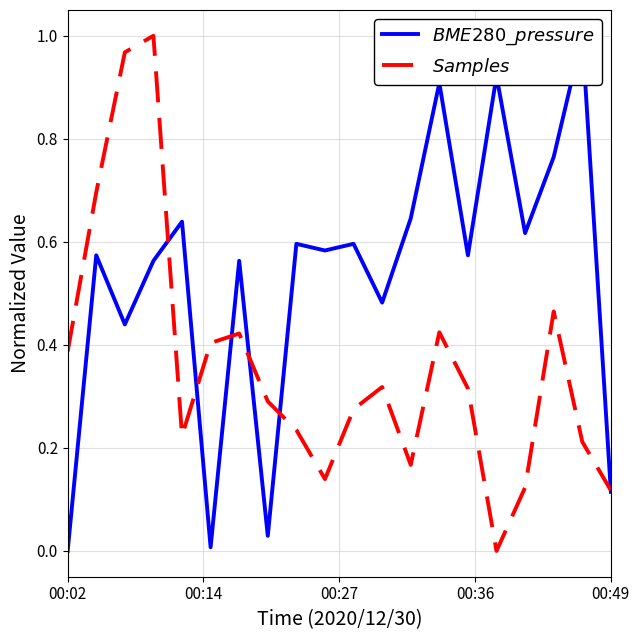

At which label is $BME280\_pressure$ closest to 0?

00:02